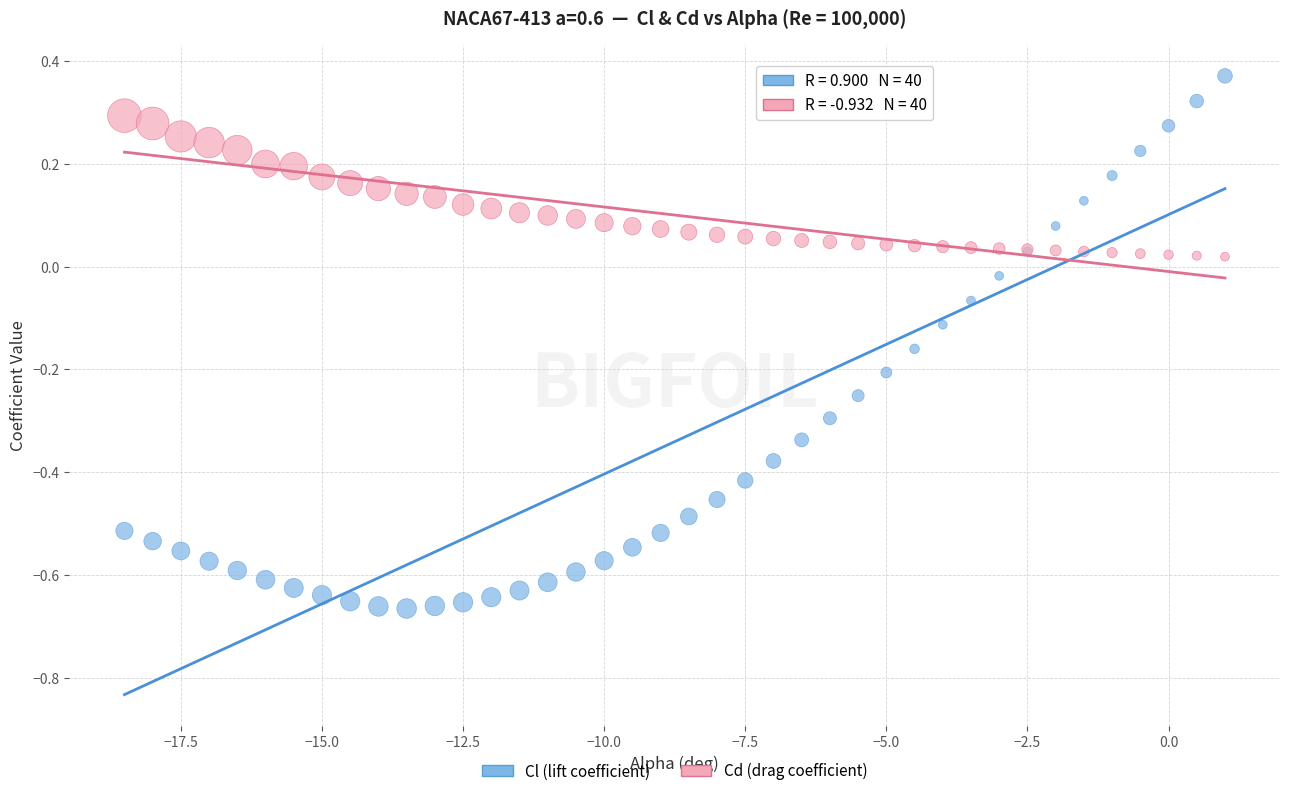

Which series has the largest Y range (max minus min)?

Cl (lift coefficient)